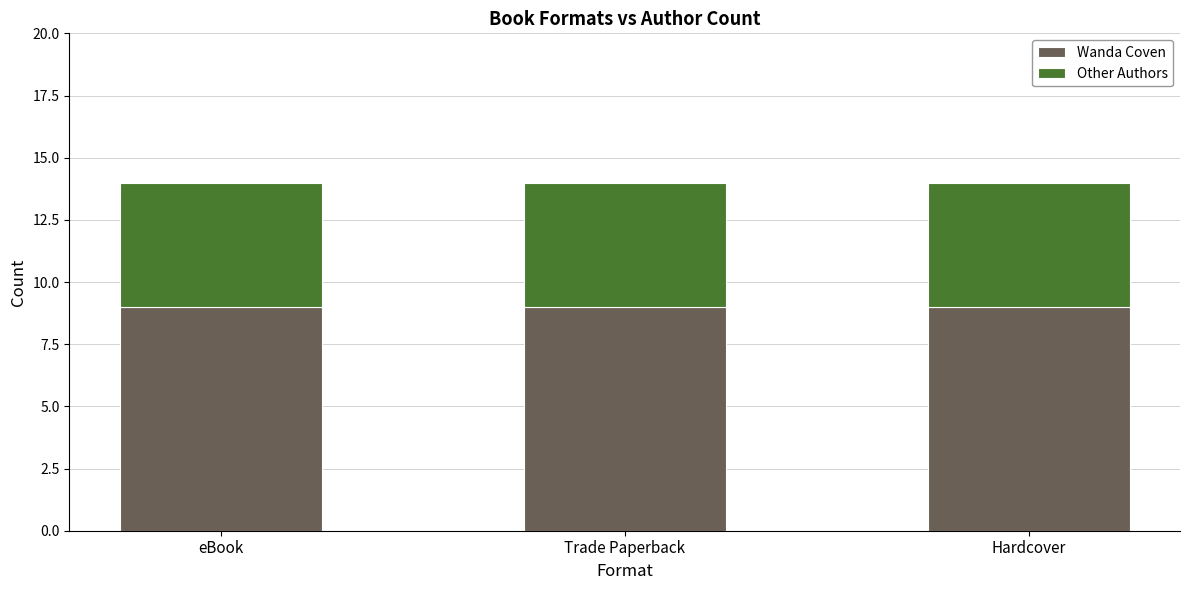

What is the total value across all series at Trade Paperback?

14